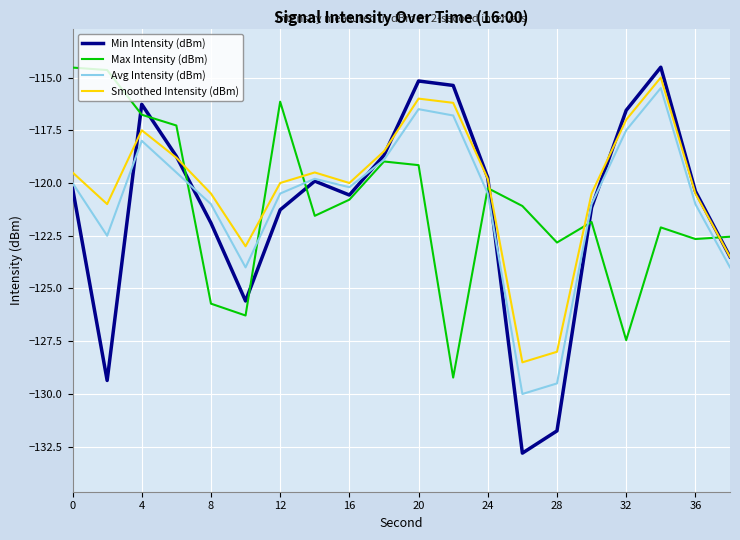

How many distinct data groups are displayed?

4